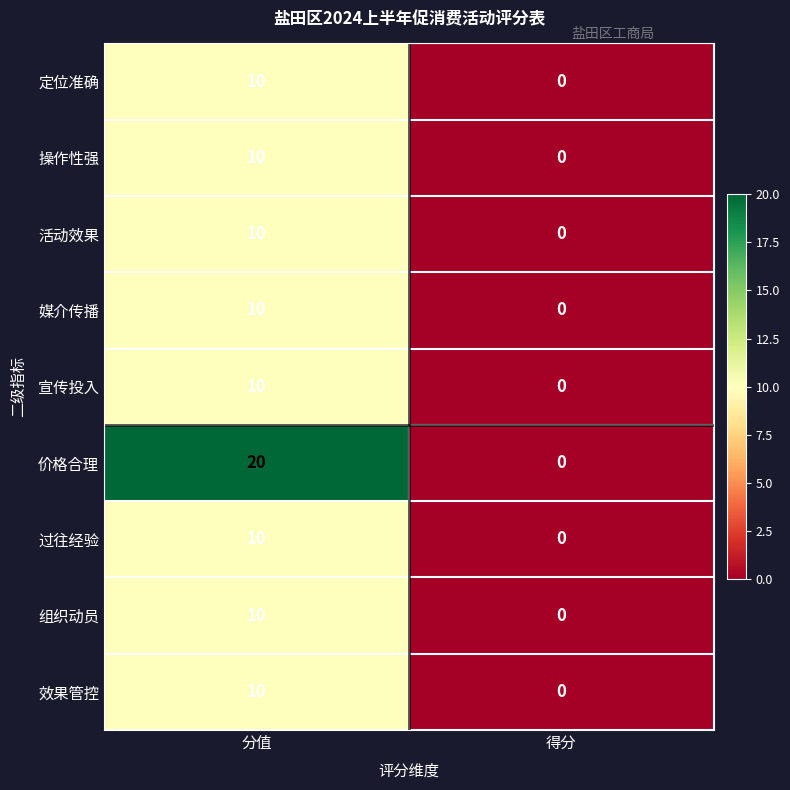

Which series has the largest total across all categories?

价格合理